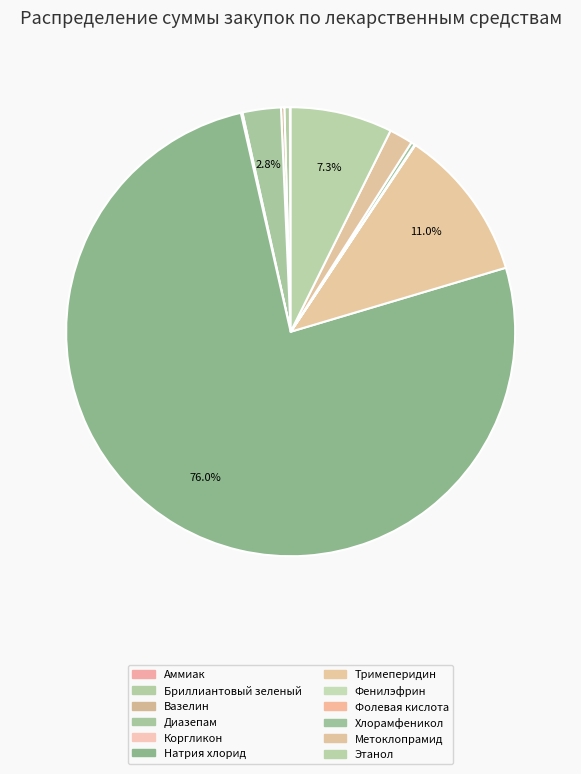

What is the largest slice in the pie chart?

Натрия хлорид